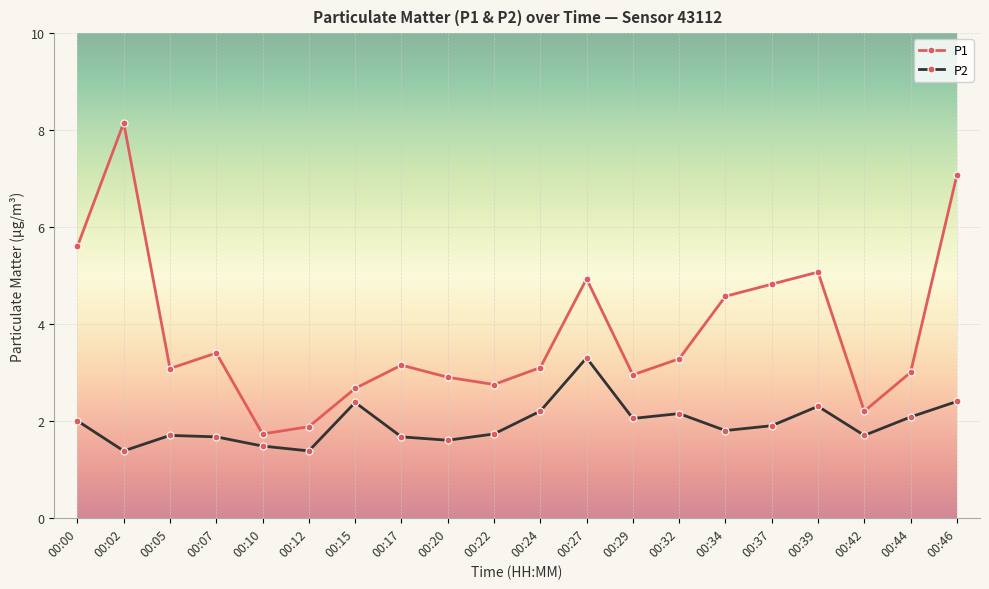

How many series are shown in this chart?

2